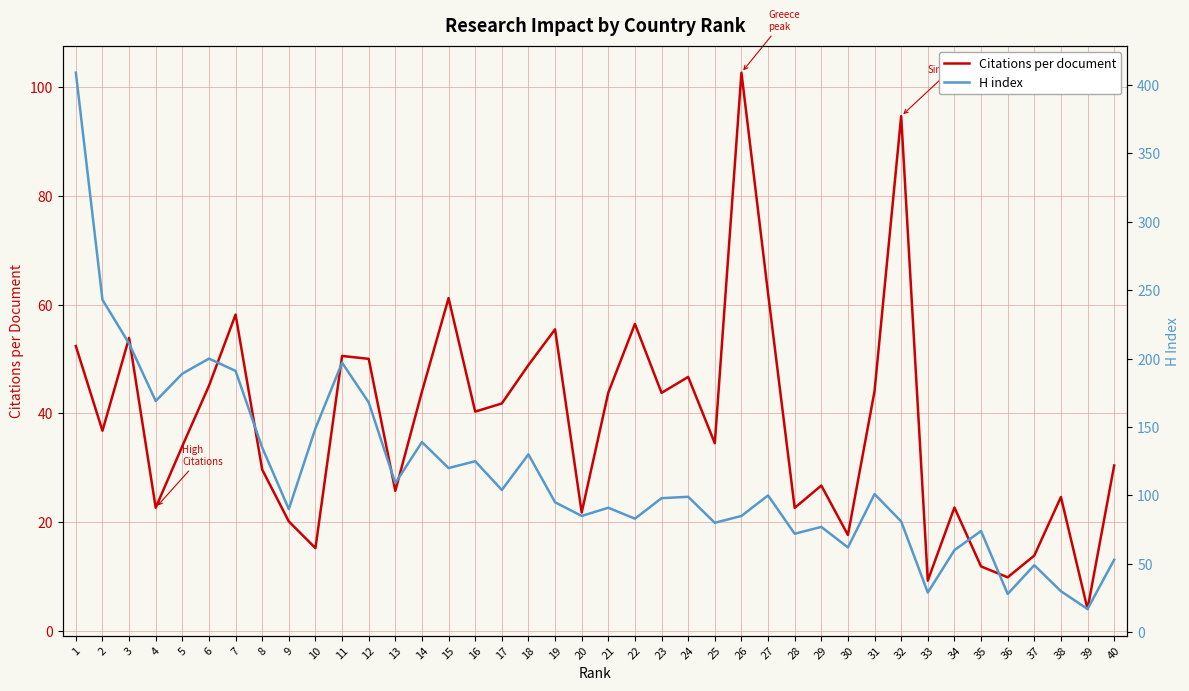

What is the minimum value for Citations per document?

4.0